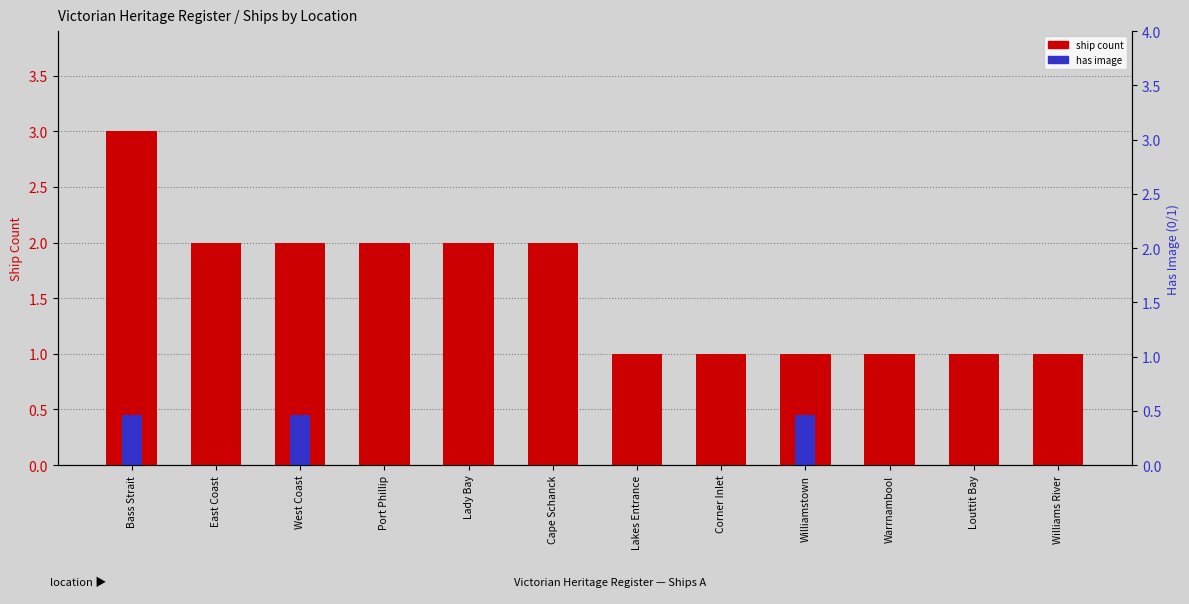

How many data points in ship count are less than 2?

6